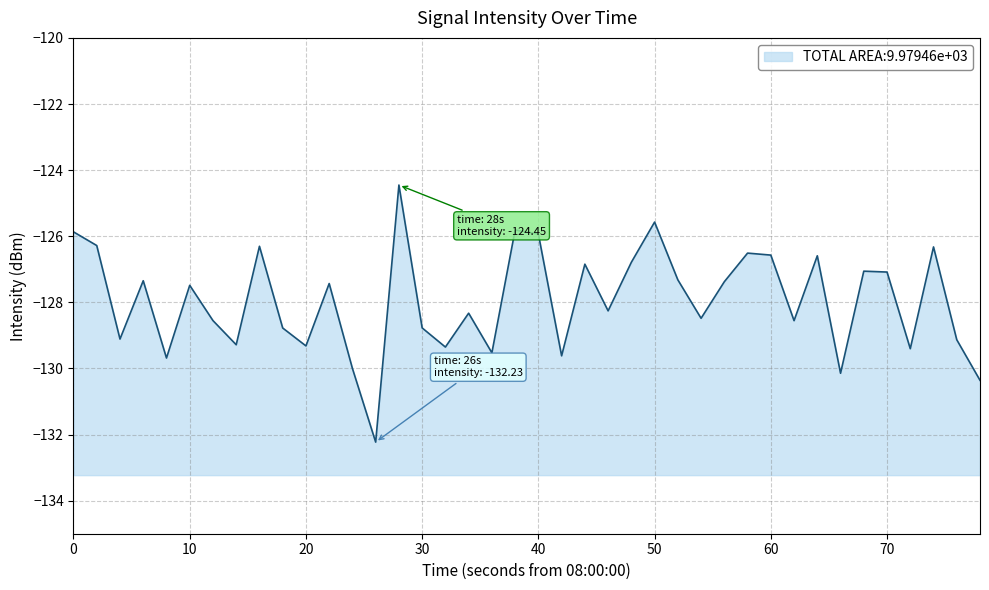

How many series are shown in this chart?

1